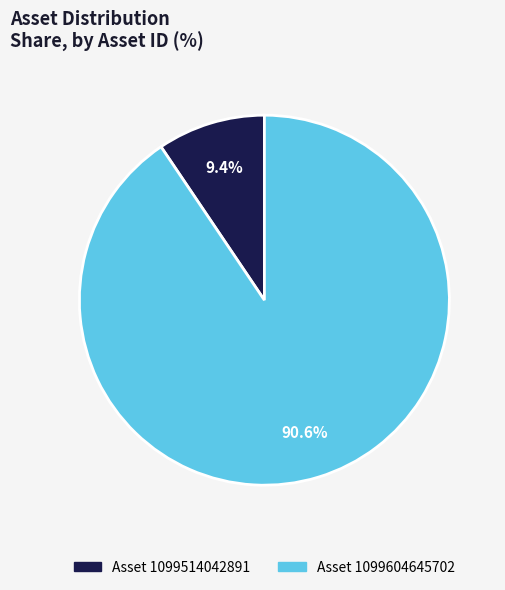

Count the number of slices in the pie.

2